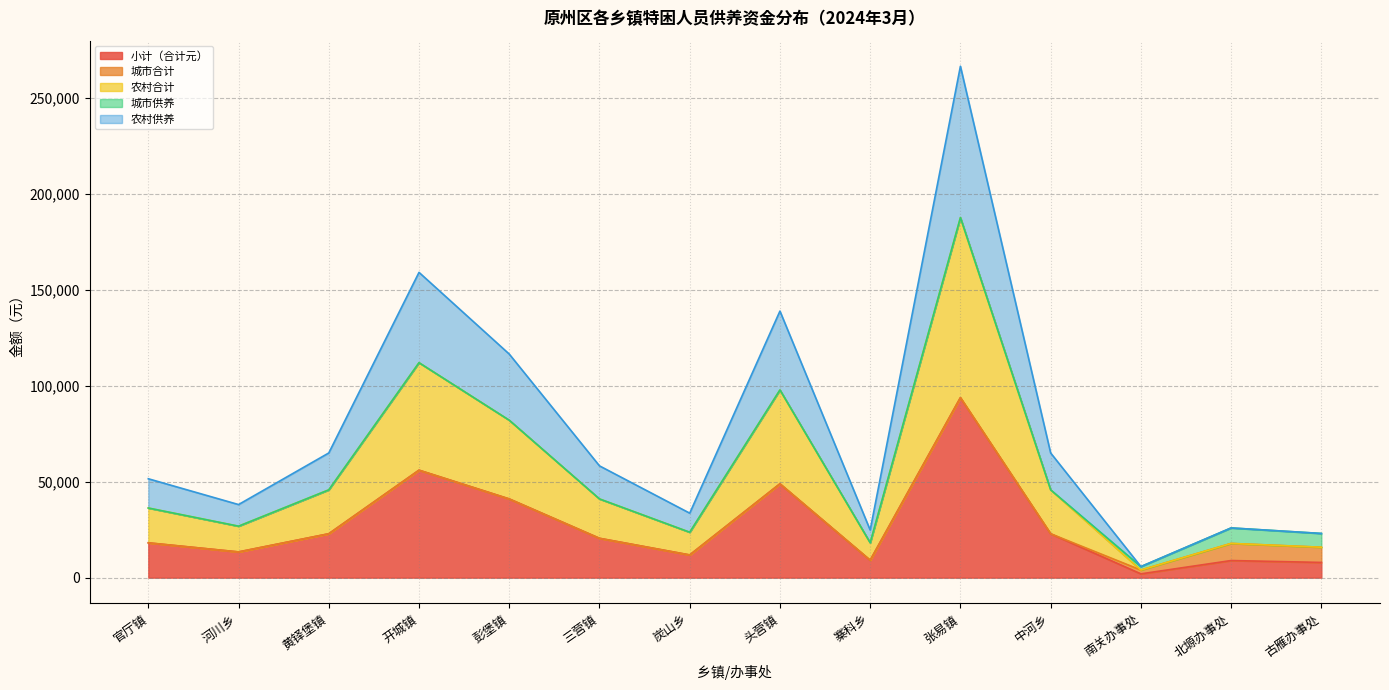

True or false: 小计（合计元） and 农村供养 intersect in this chart.

False